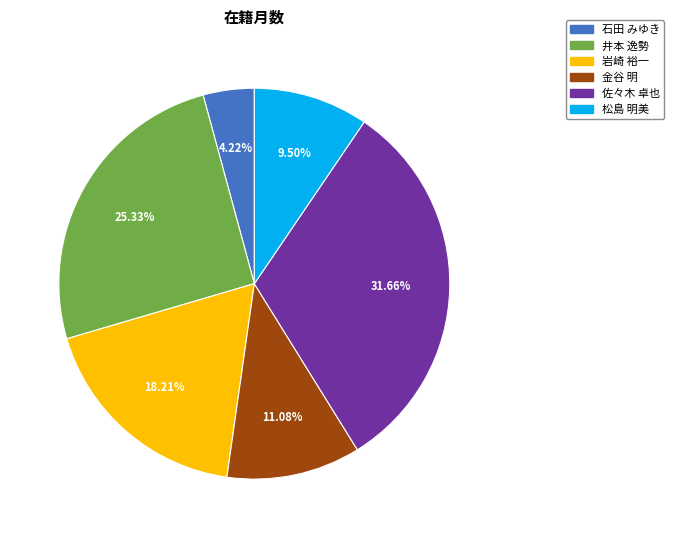

Combined, what portion of the pie is 岩崎 裕一 and 井本 逸勢?

43.5%